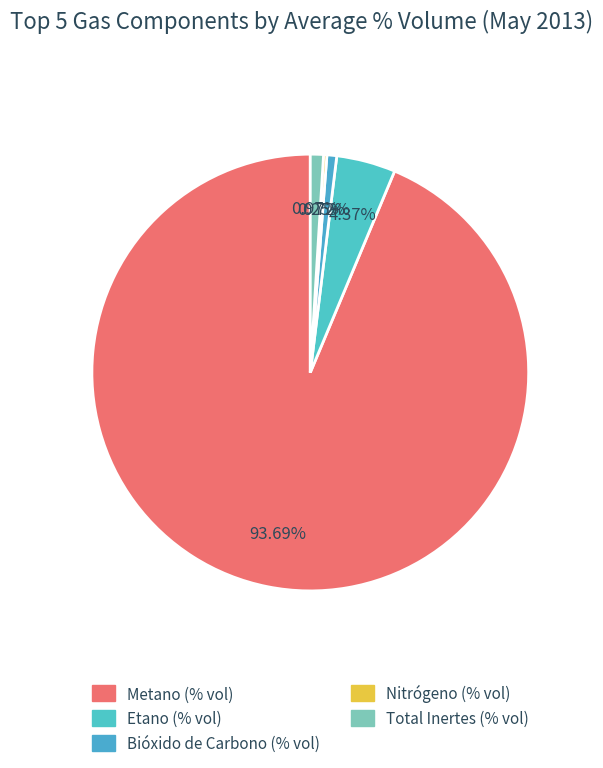

What percentage do Metano (% vol) and Nitrógeno (% vol) together represent?

93.9%